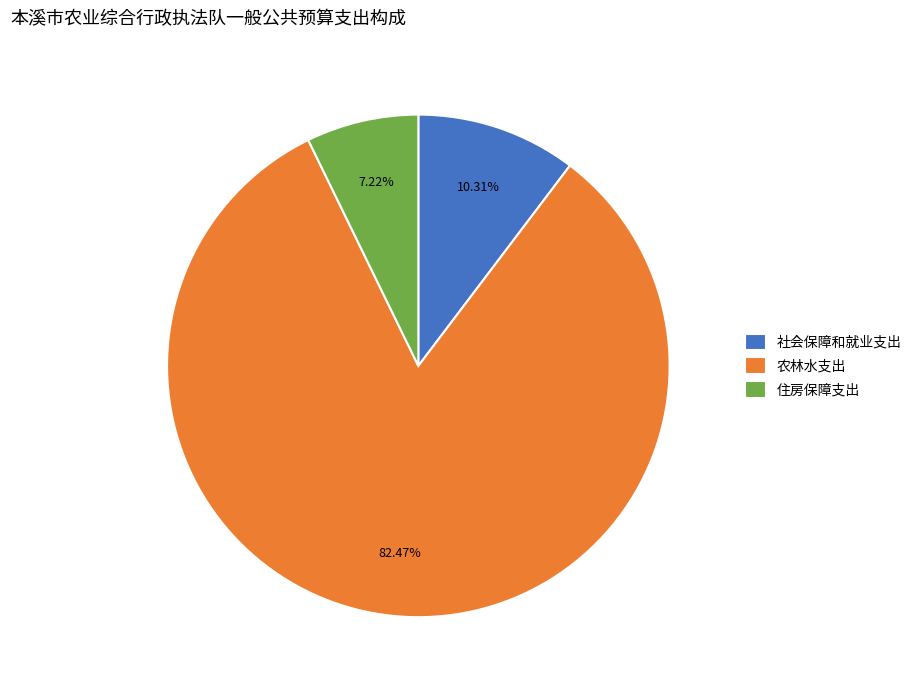

To the nearest percent, what is the difference between the largest and smallest slice percentages?

75%